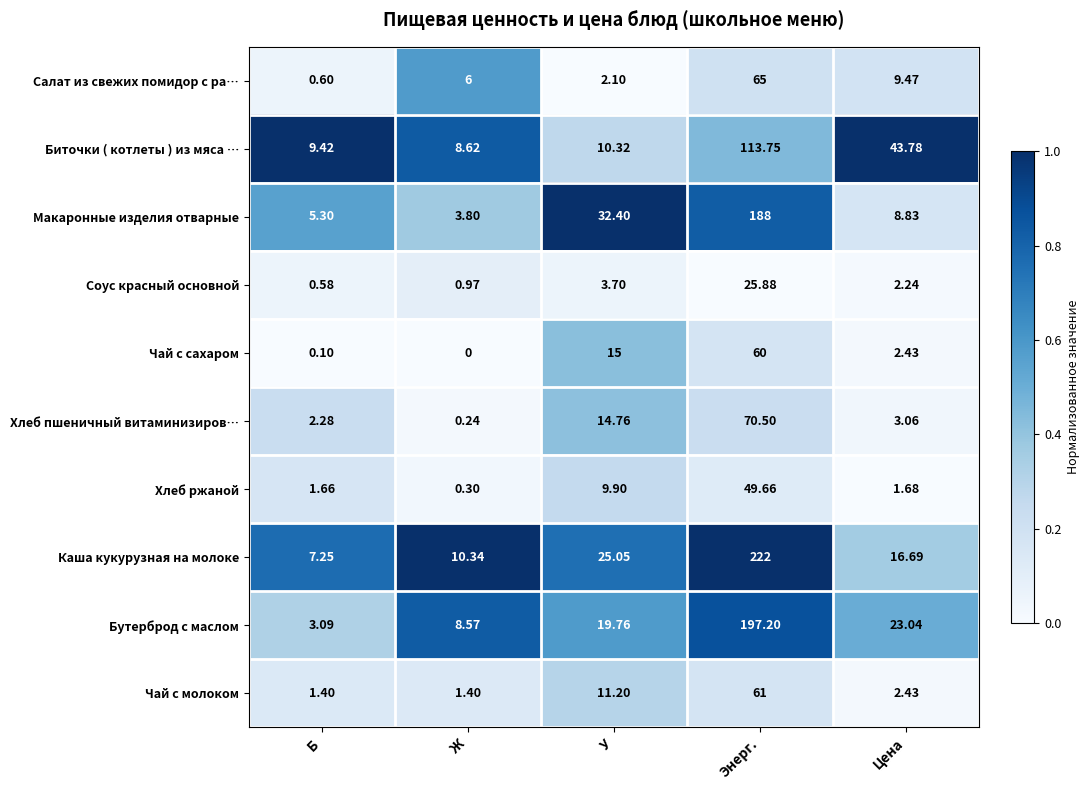

At how many categories does at least one series exceed 0?

5